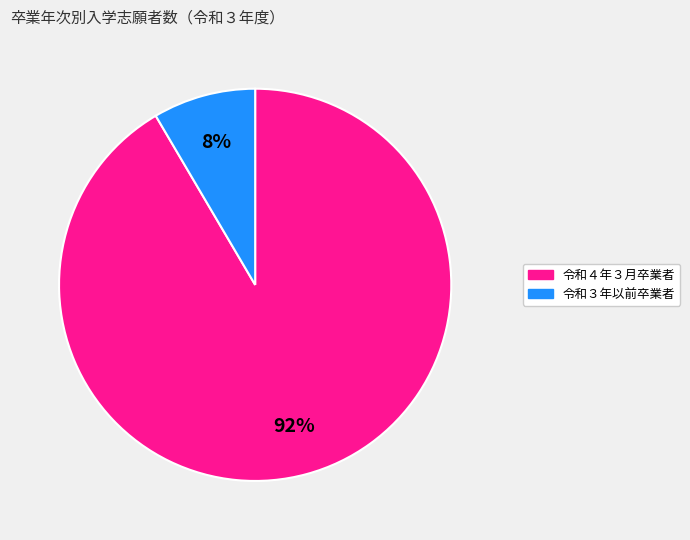

To the nearest percent, what is the average slice percentage?

50%